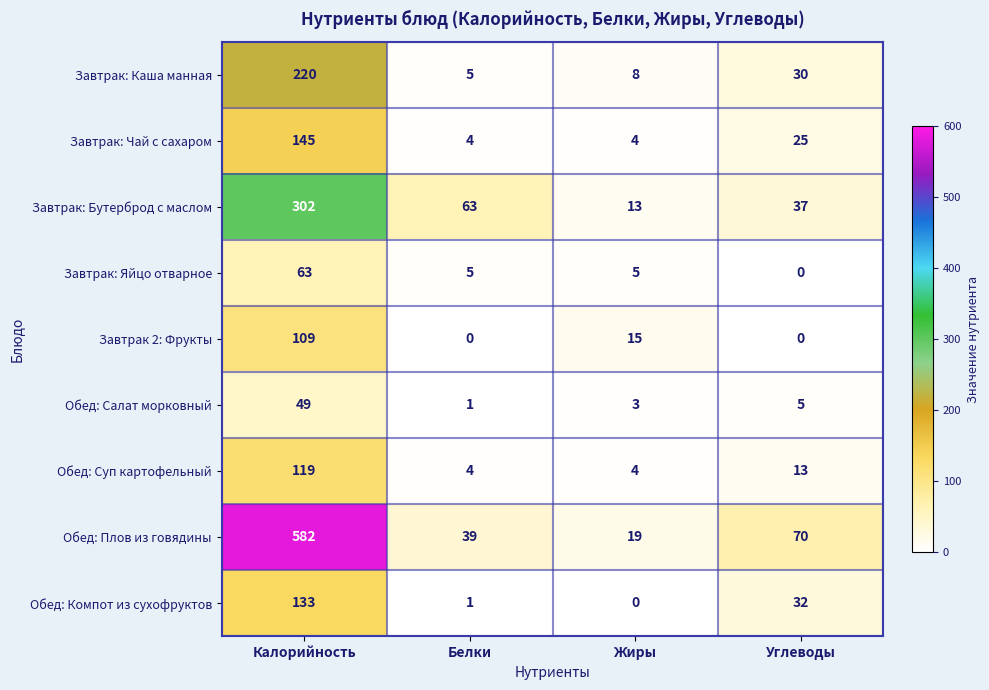

Rank the series by their maximum value, from lowest to highest.

Обед: Салат морковный, Завтрак: Яйцо отварное, Завтрак 2: Фрукты, Обед: Суп картофельный, Обед: Компот из сухофруктов, Завтрак: Чай с сахаром, Завтрак: Каша манная, Завтрак: Бутерброд с маслом, Обед: Плов из говядины